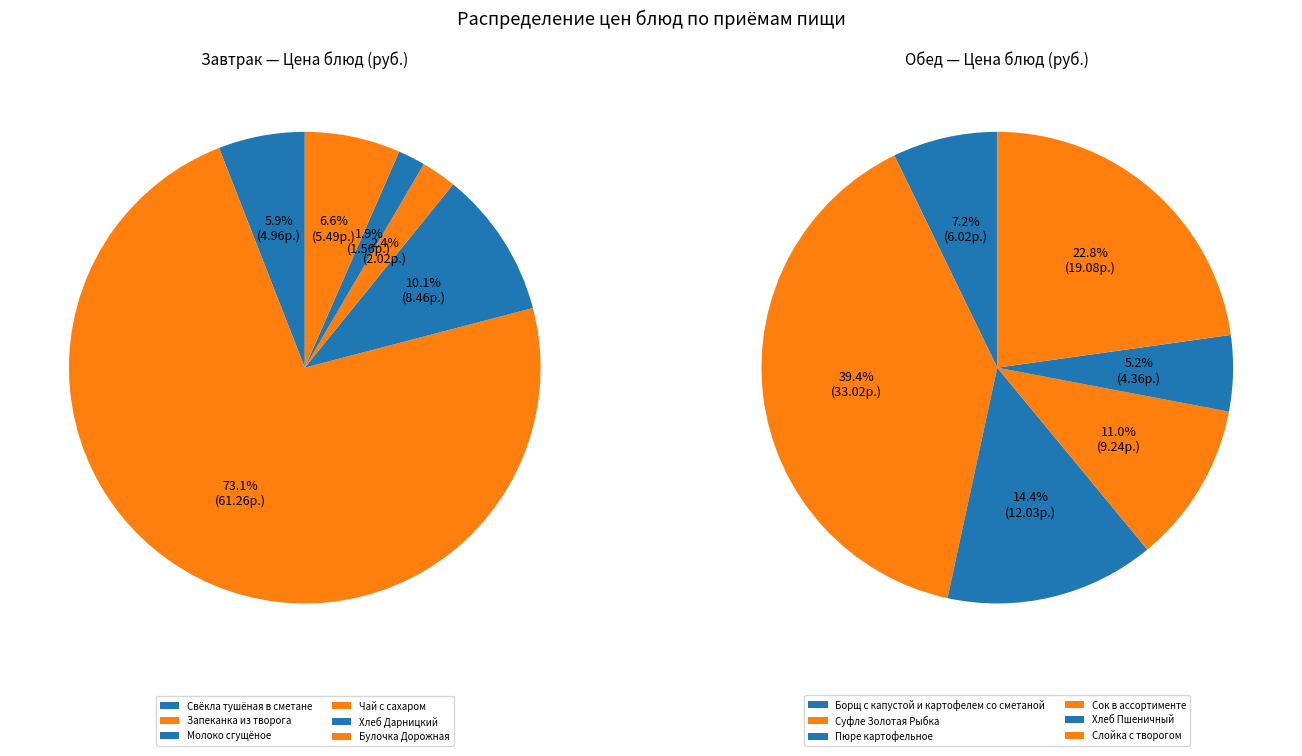

Is there a majority slice in this chart?

Yes